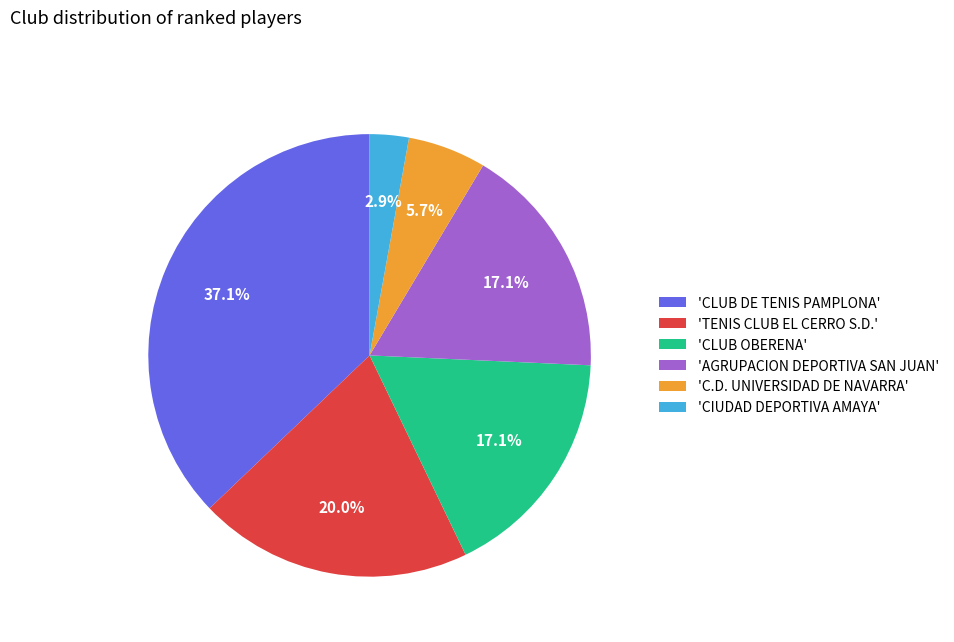

What percentage do 'CLUB OBERENA' and 'TENIS CLUB EL CERRO S.D.' together represent?

37.1%